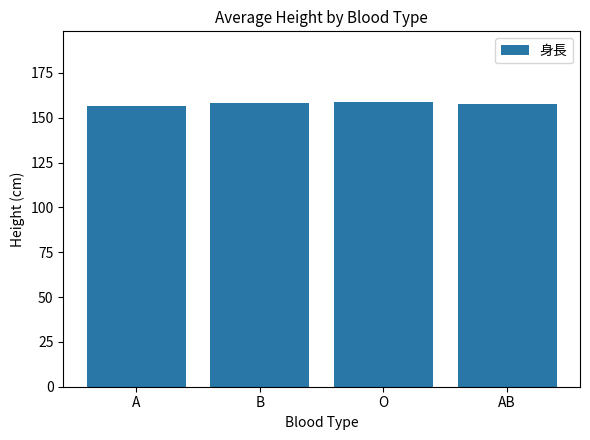

The chart shows a value of 272.3 at O. True or false?

False